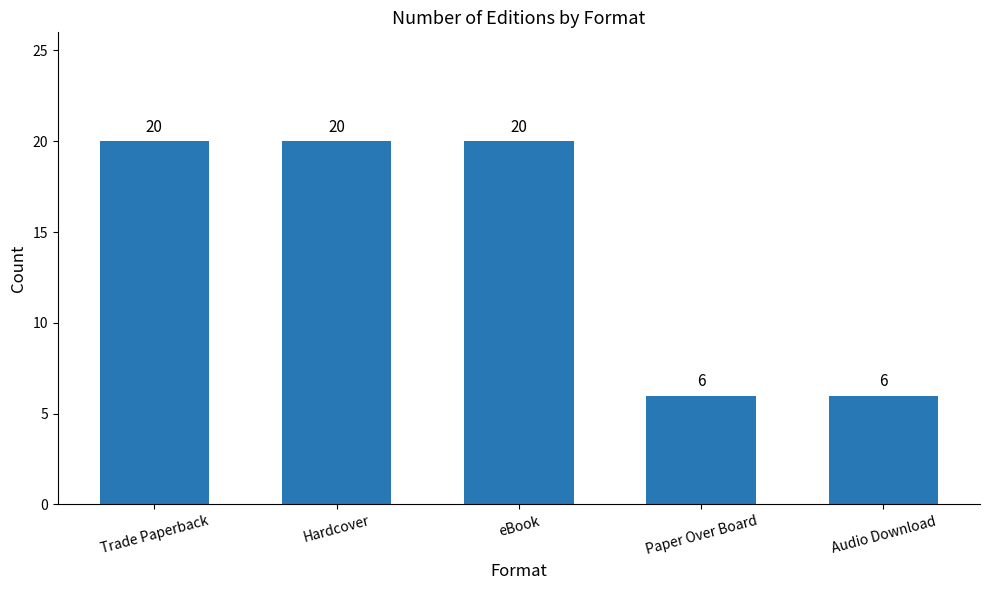

The chart shows a value of 6 at Paper Over Board. True or false?

True